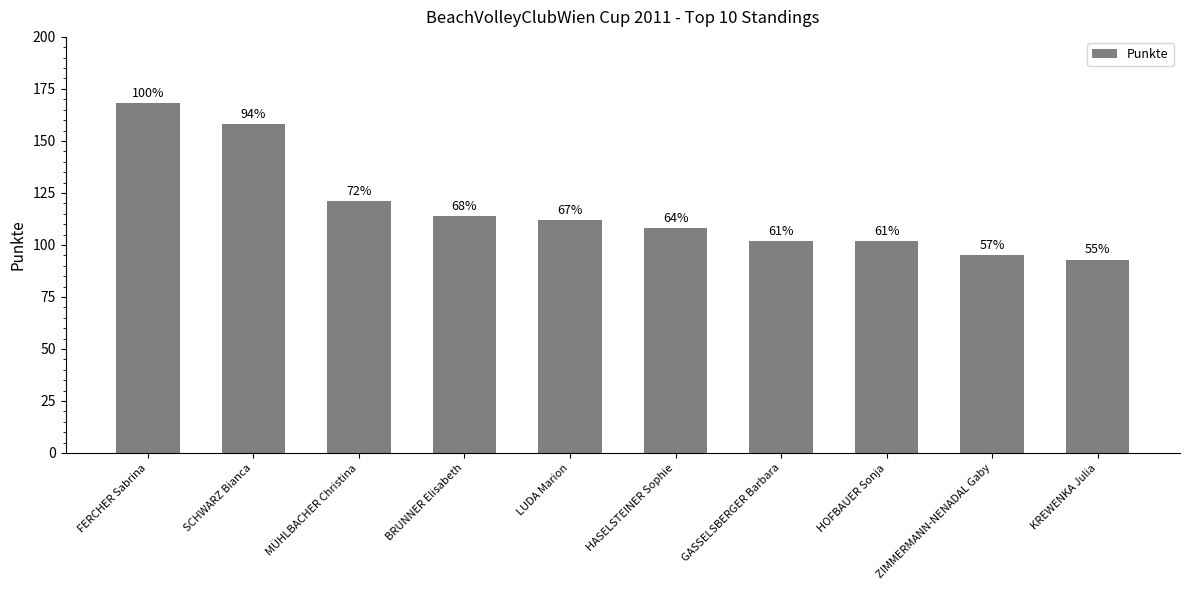

The value at MÜHLBACHER Christina is 175. True or false?

False